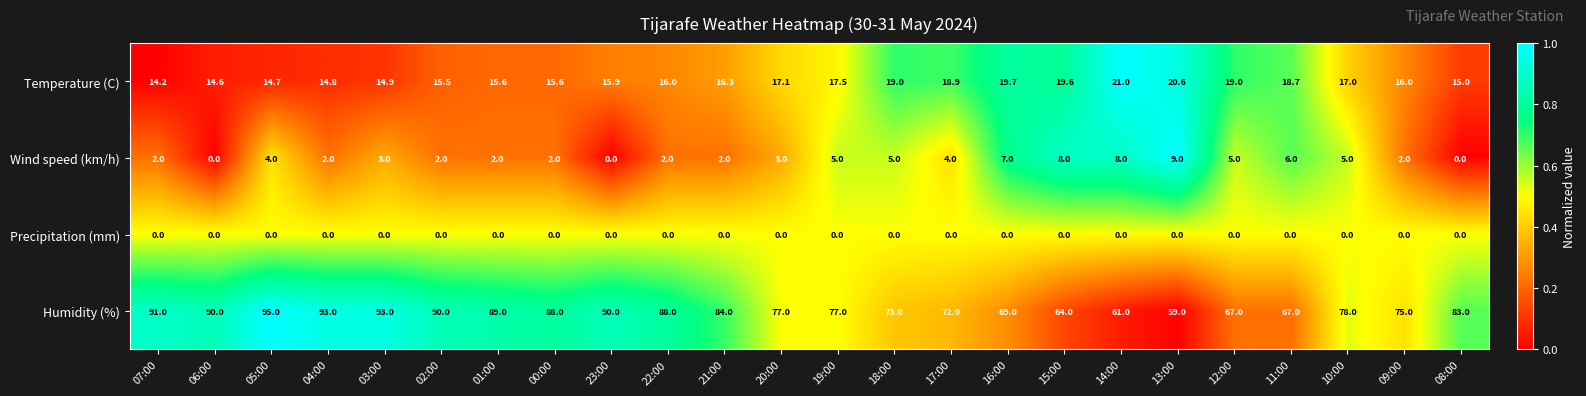

What is the sum of all Temperature (C) values?

407.2